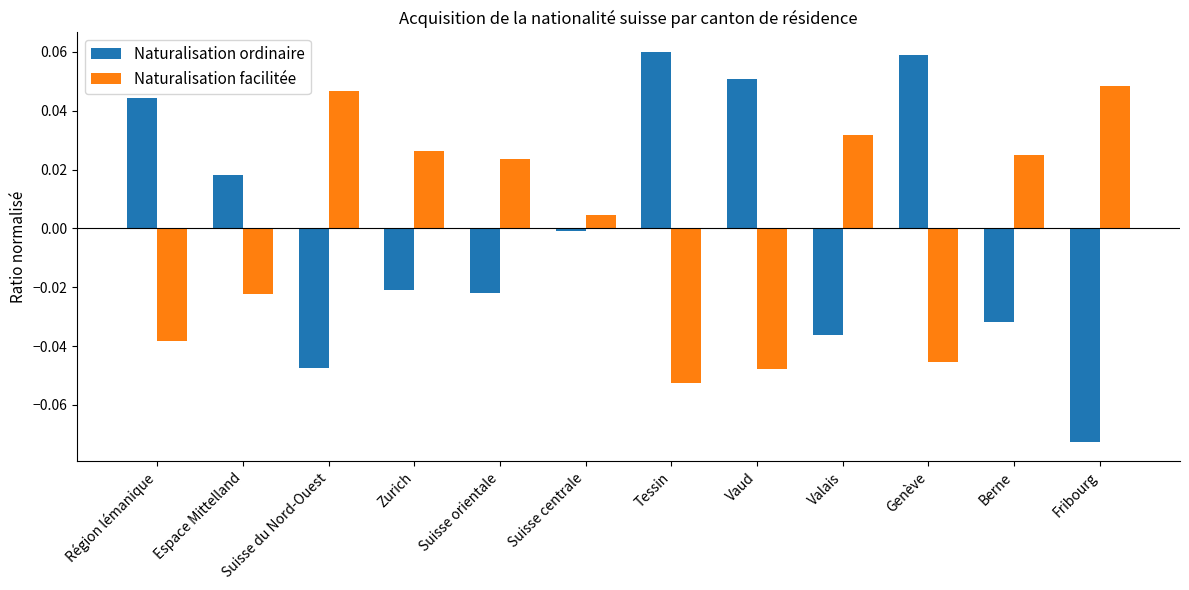

Is it true that Naturalisation facilitée equals 0.0 at Suisse du Nord-Ouest?

True